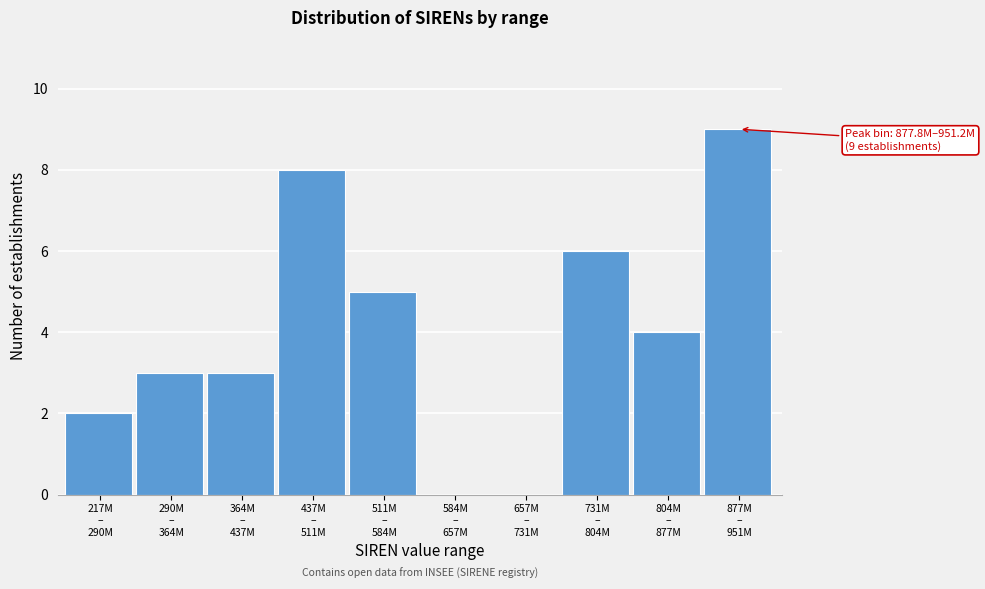

What is the greatest value displayed?

9